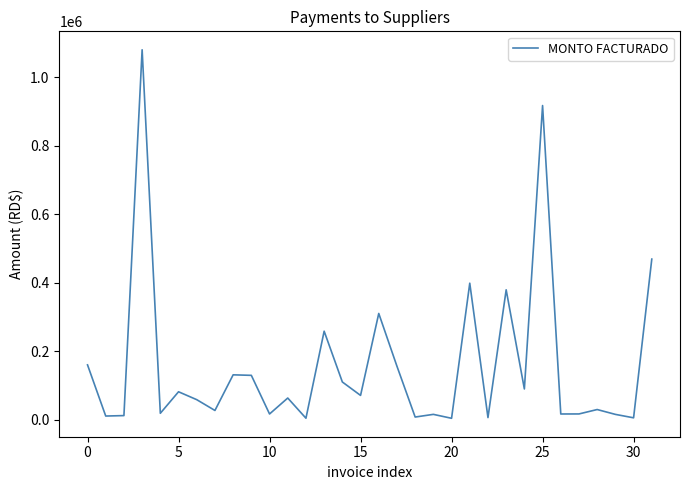

What is the maximum value shown in the chart?

1081075.8